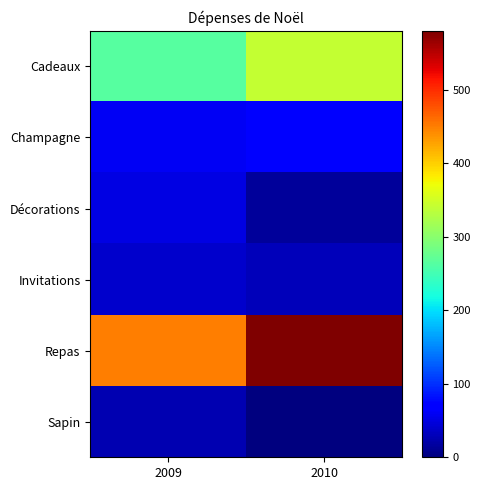

List the series in order of their peak value, highest first.

Repas, Cadeaux, Champagne, Décorations, Invitations, Sapin